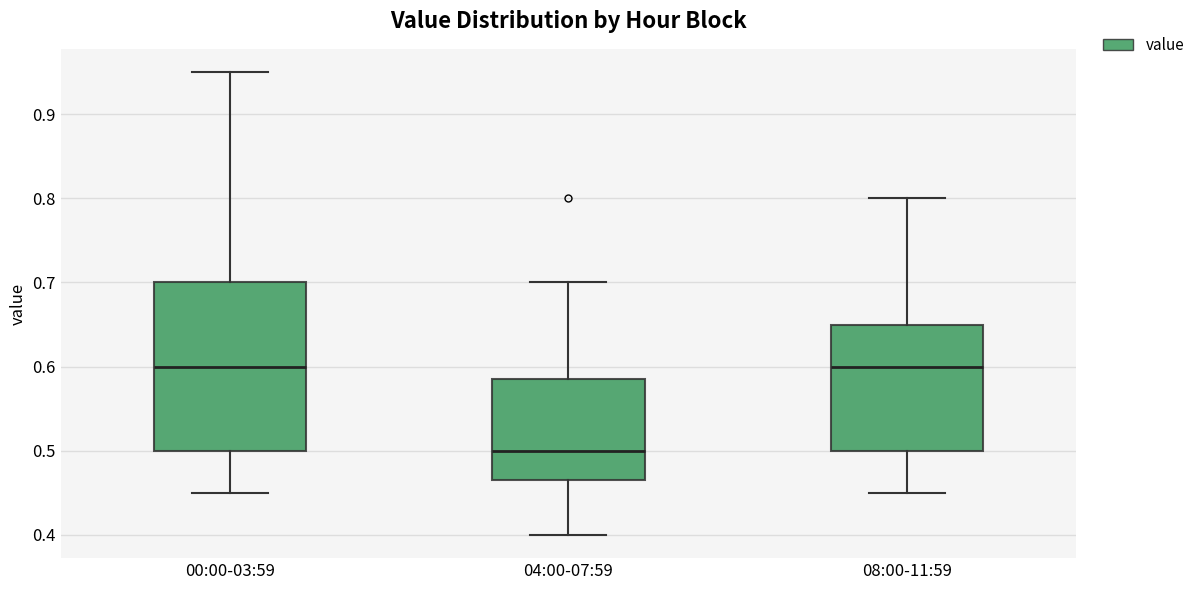

Reading left to right, transcribe this box plot: for each box, give where its median line is, the range the box spans, and where its two whiskers end, as read against the y-axis. The values are not printed on the chart, so give them approximately, as read against the axis.

00:00-03:59: median 0.60, box 0.50 to 0.70, whiskers 0.45 to 0.95
04:00-07:59: median 0.50, box 0.47 to 0.59, whiskers 0.40 to 0.70
08:00-11:59: median 0.60, box 0.50 to 0.65, whiskers 0.45 to 0.80